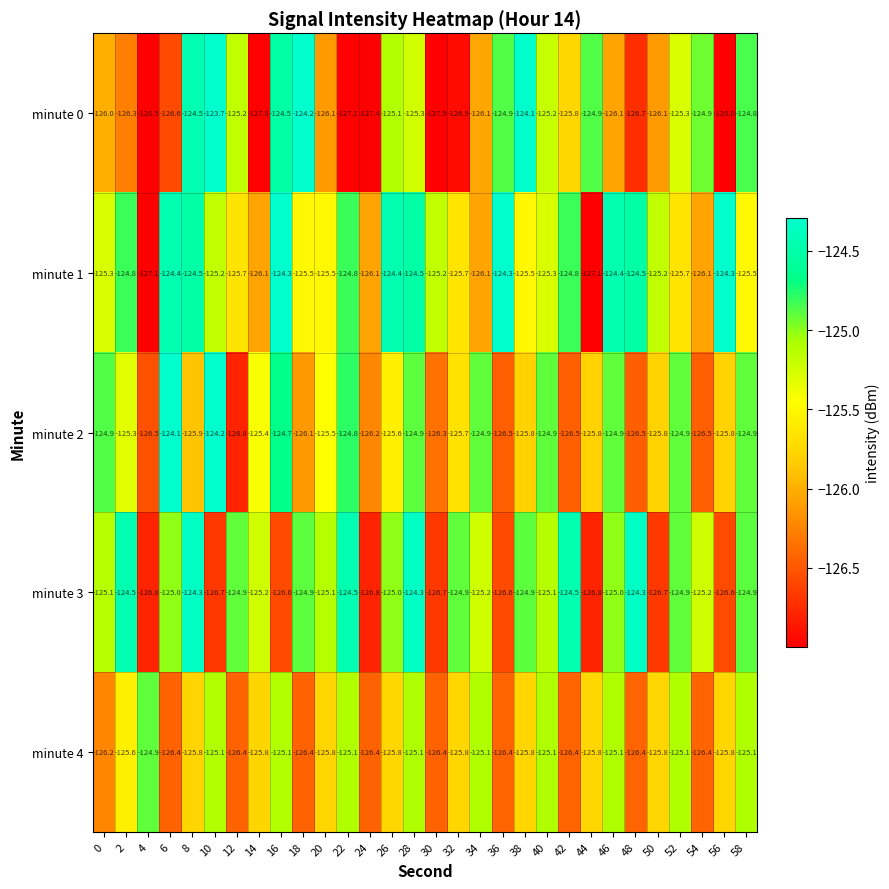

True or false: minute 1 has a value of -31.4 at 58.

False